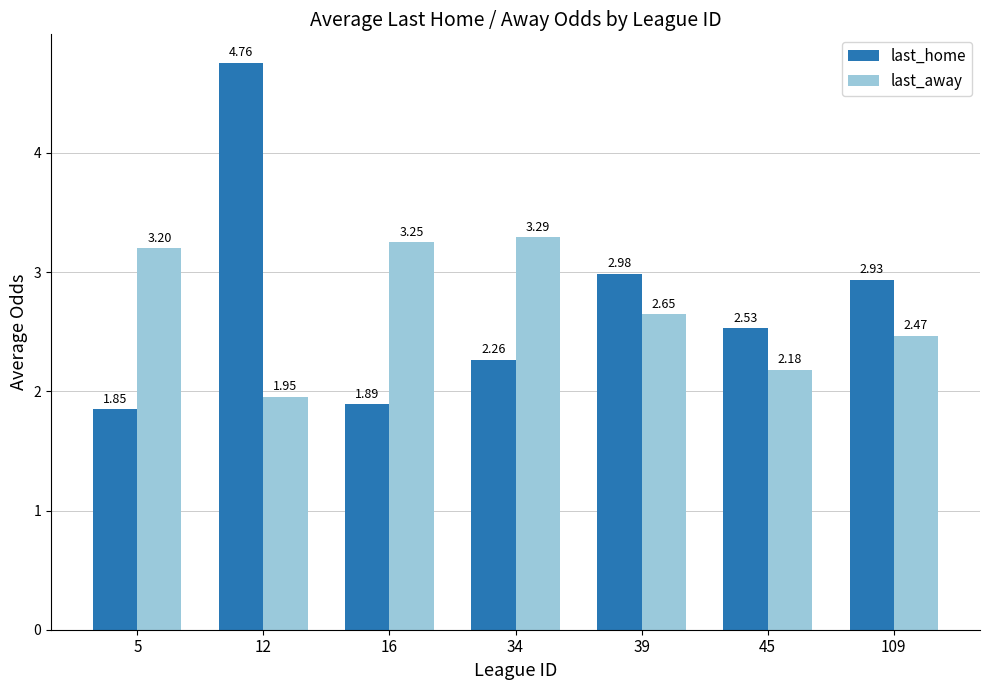

At which category does the chart reach its peak across all series?

12